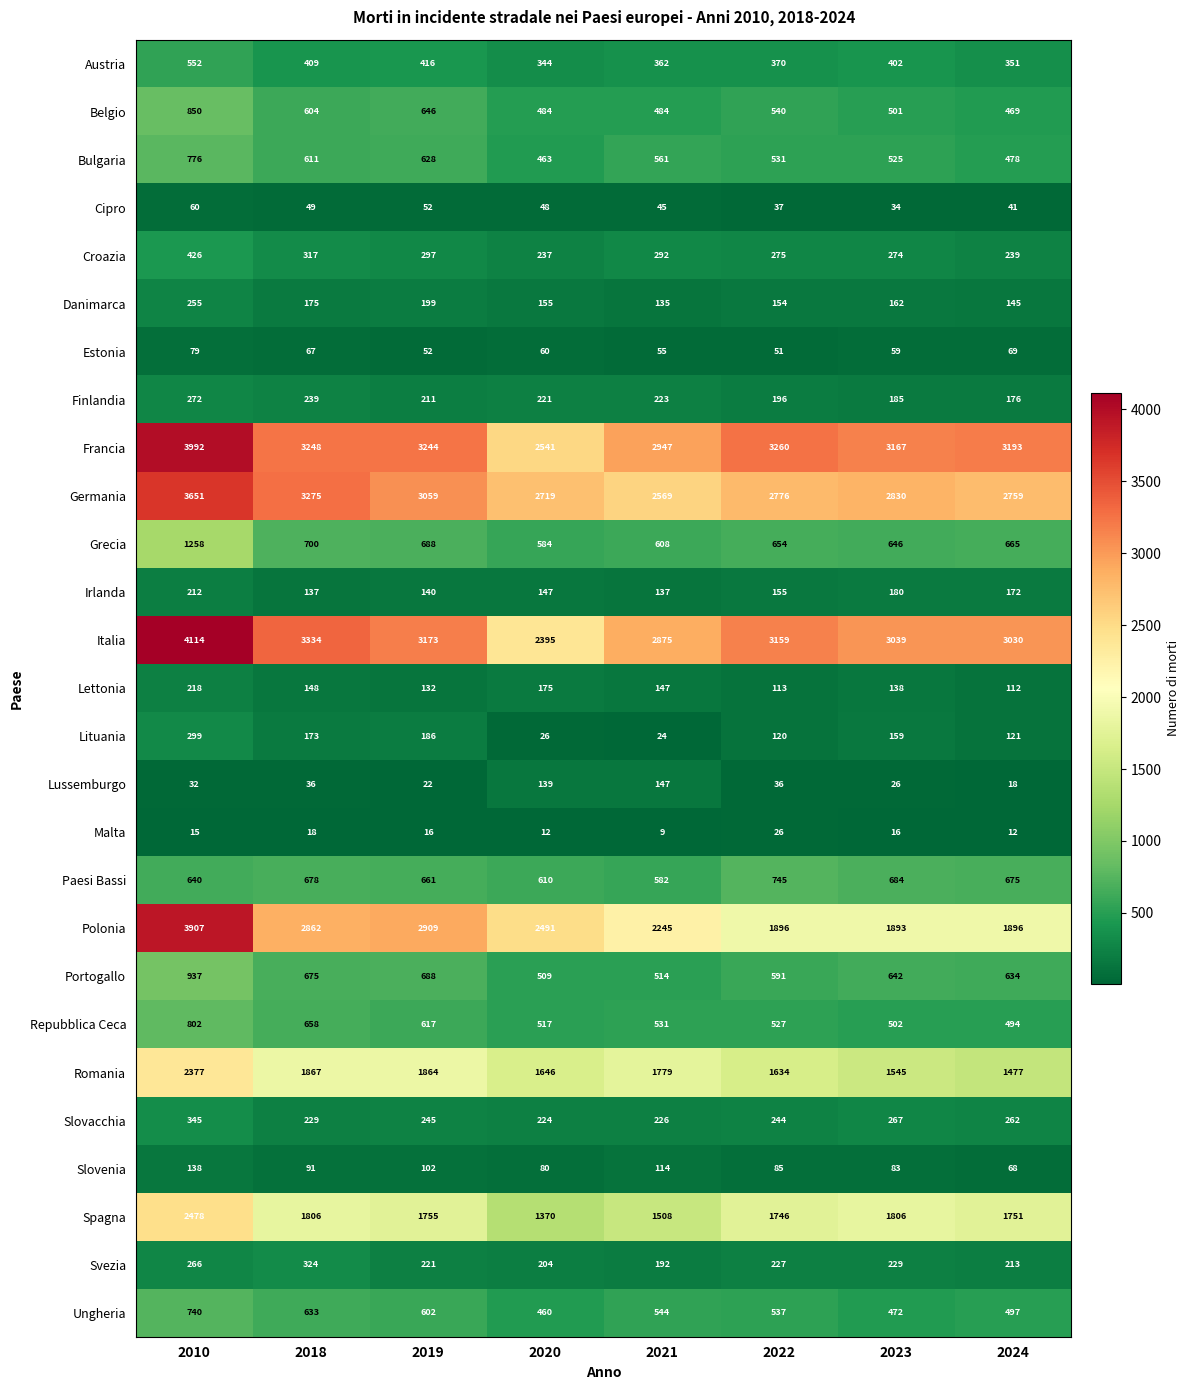

What is the average value of the Croazia series?

295